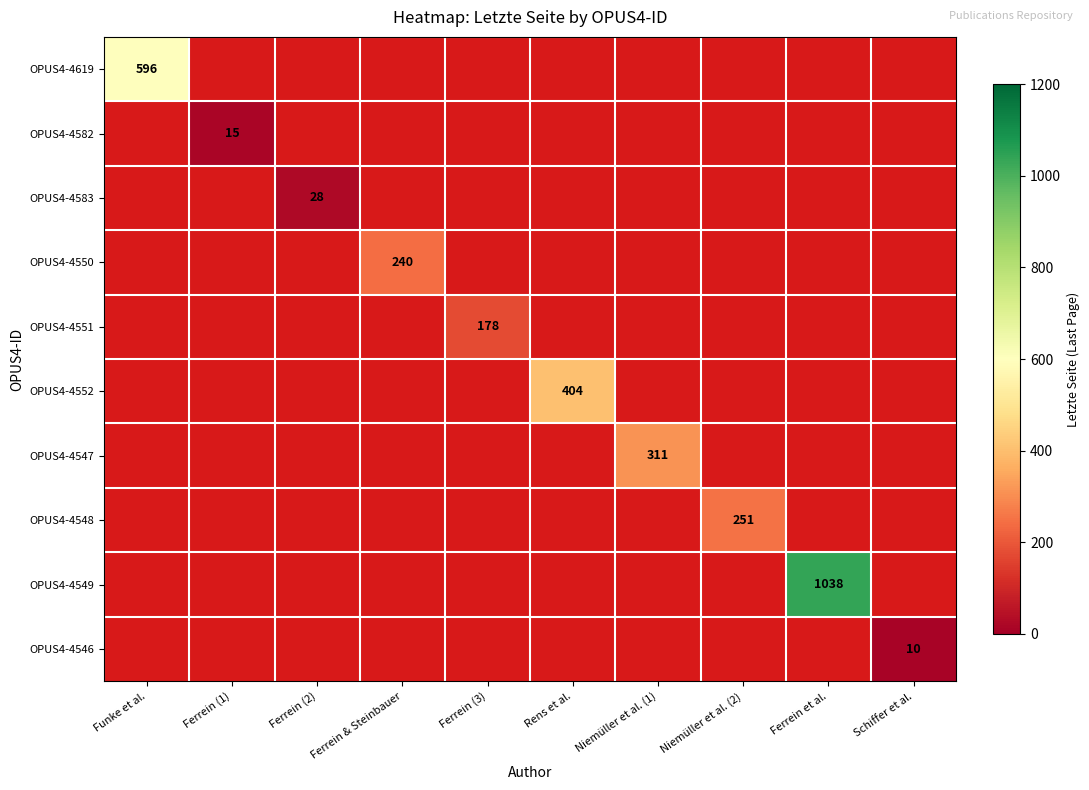

What is the total value across all series at Ferrein (1)?

15